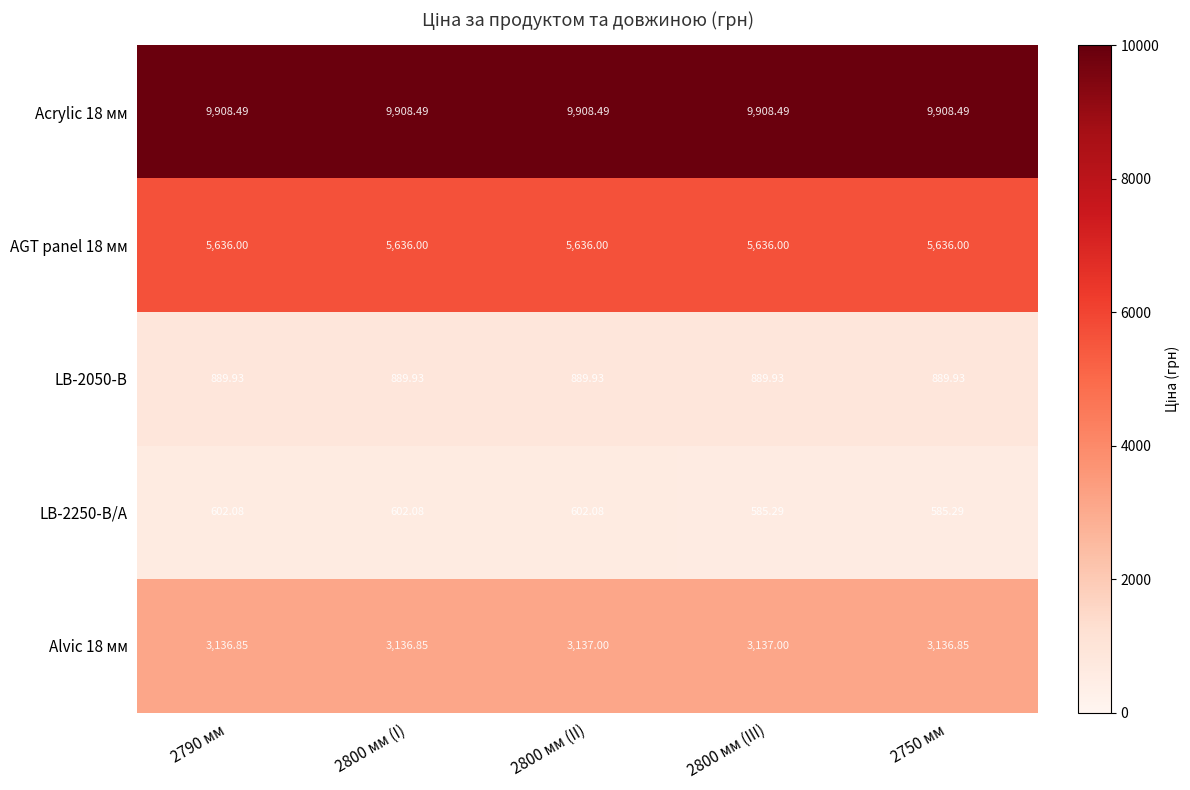

Is the value of Acrylic 18 мм at 2800 мм (III) greater than the value of AGT panel 18 мм at 2800 мм (III)?

Yes